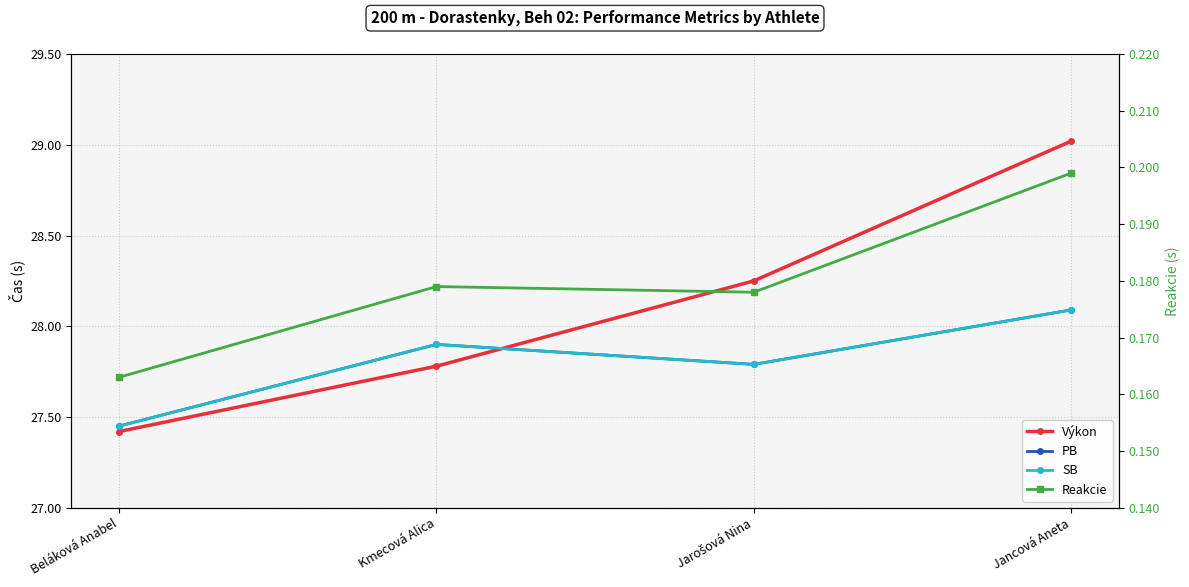

Which label corresponds to the largest value in the chart?

Jancová Aneta